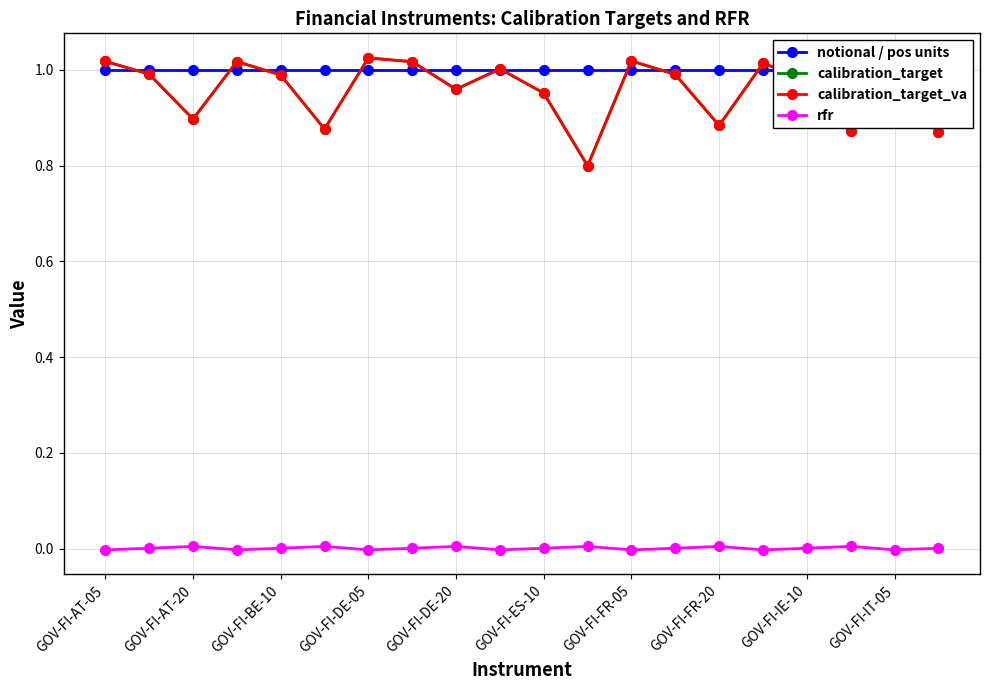

Between which two adjacent categories do notional / pos units and calibration_target first intersect?

GOV-FI-AT-05 and GOV-FI-AT-20